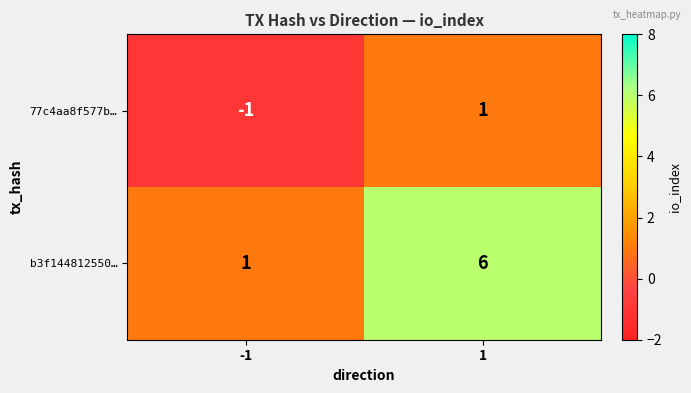

Which category has the highest value across all series?

1